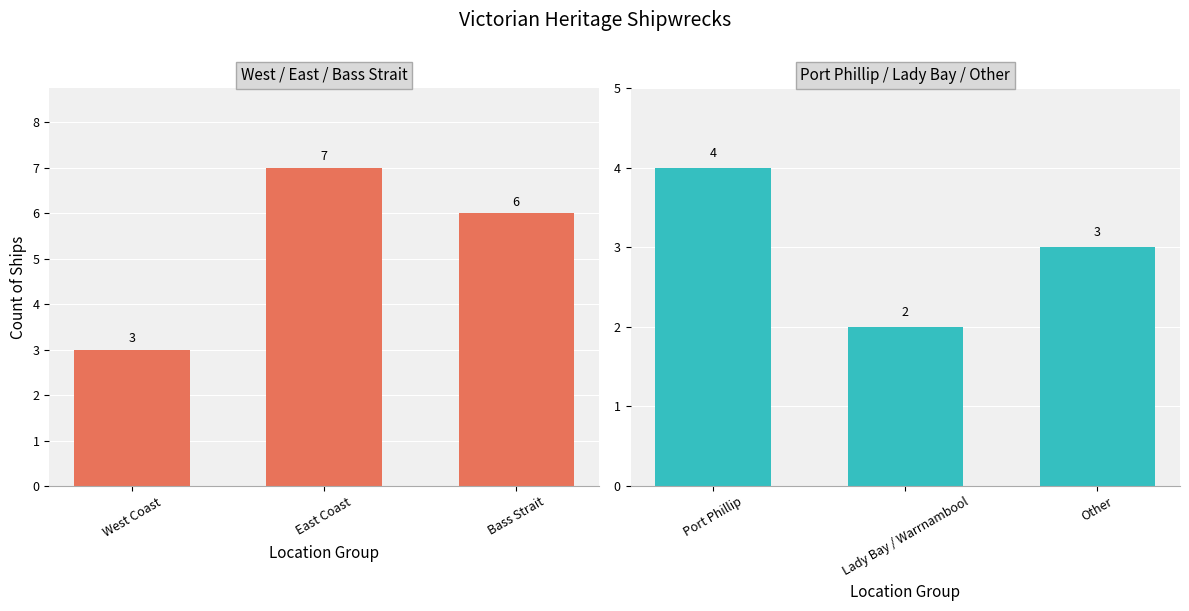

Rank the categories by West/East/Bass Strait value from highest to lowest.

East Coast, Bass Strait, West Coast